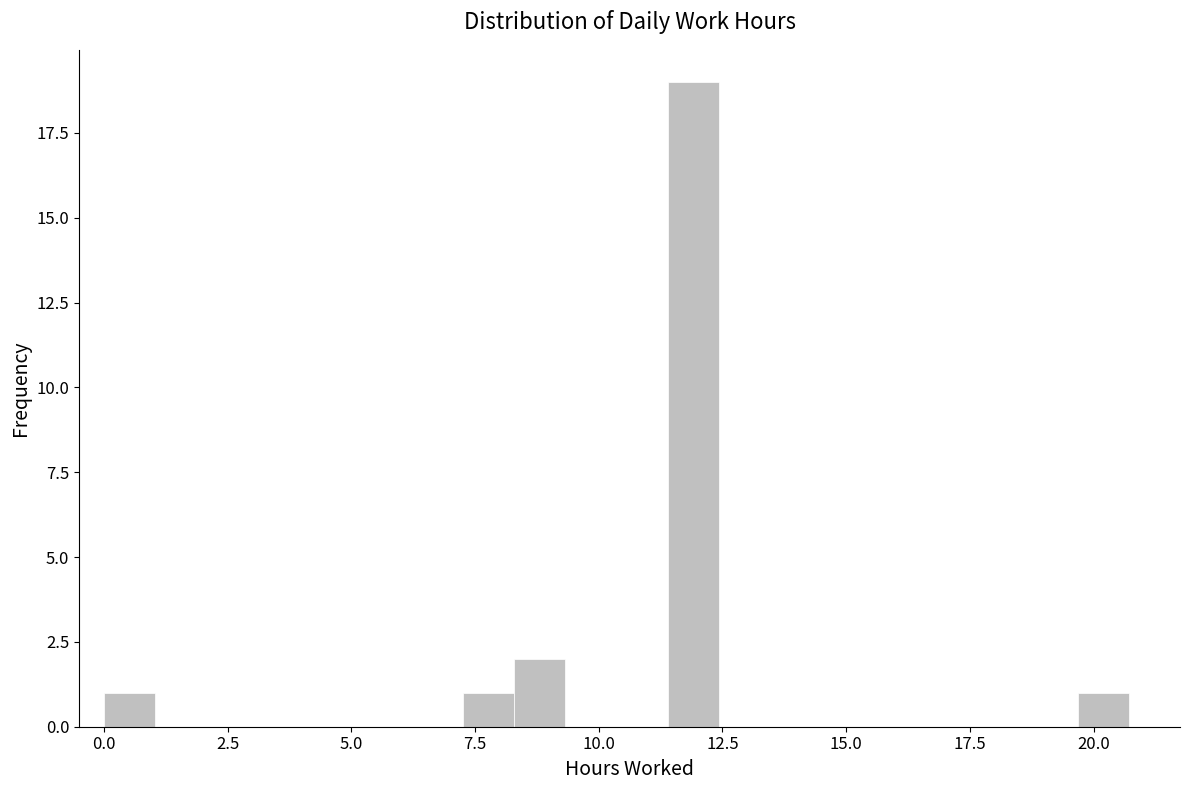

Around what value on the x-axis is the tallest bar? Give the approximate position of its centre, as read against the axis.

12.0